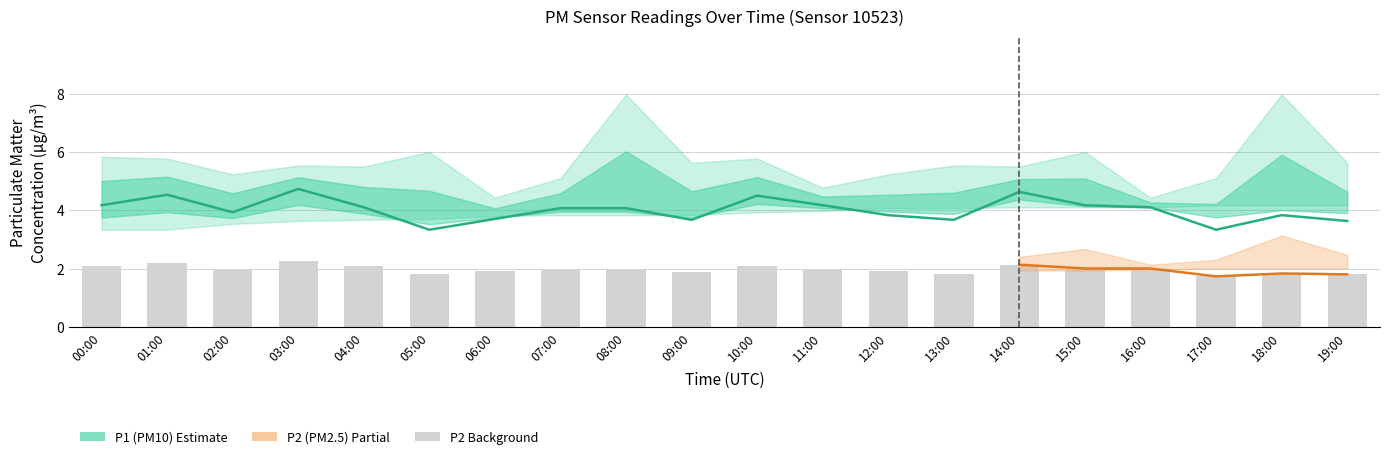

Is the value of P1_upper at 11:00 greater than the value of P1_lower at 01:00?

Yes